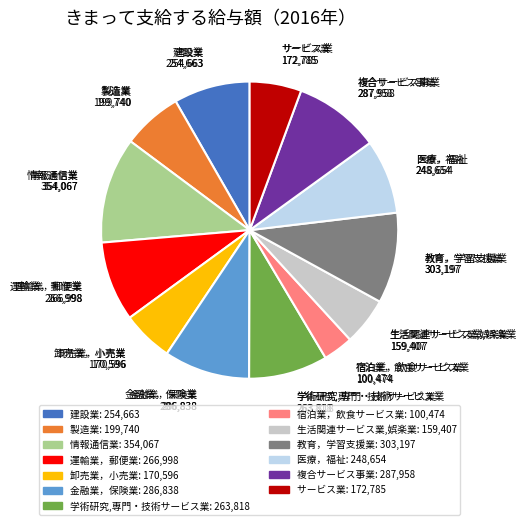

Which category has the smallest portion of the pie?

宿泊業，飲食サービス業